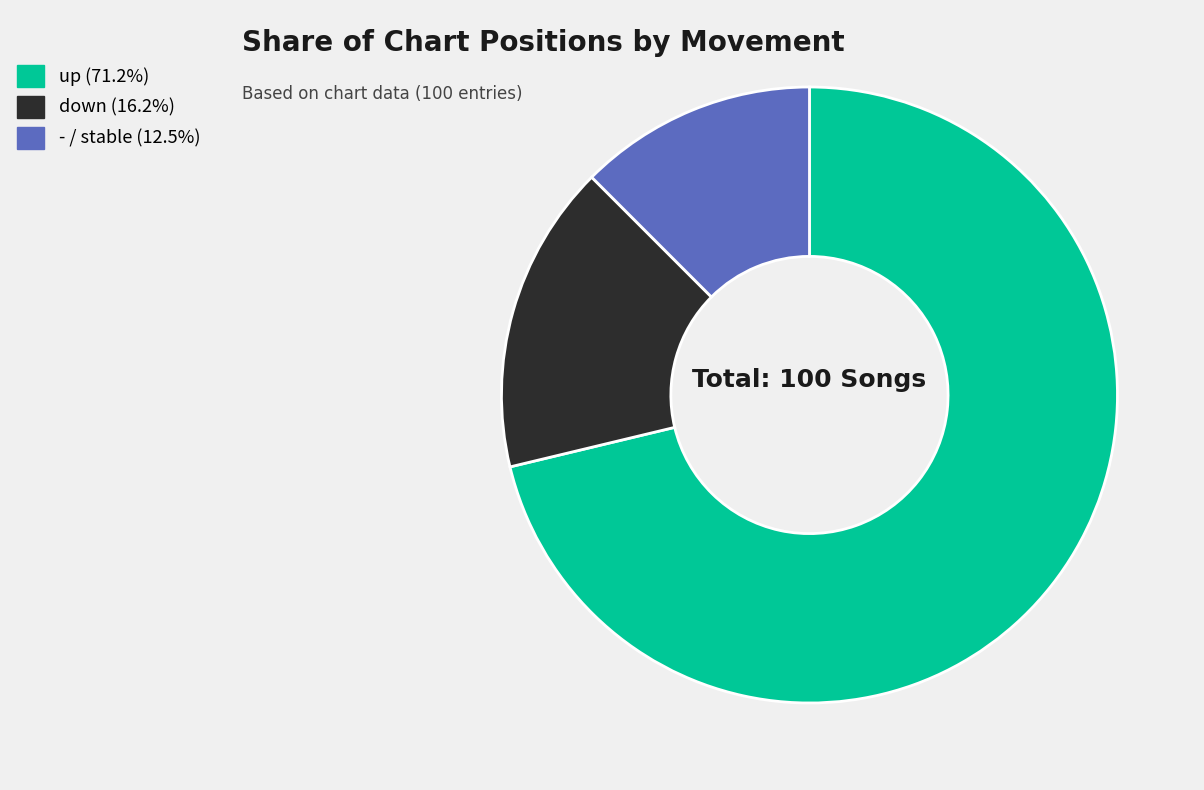

Does any single category account for the majority?

Yes